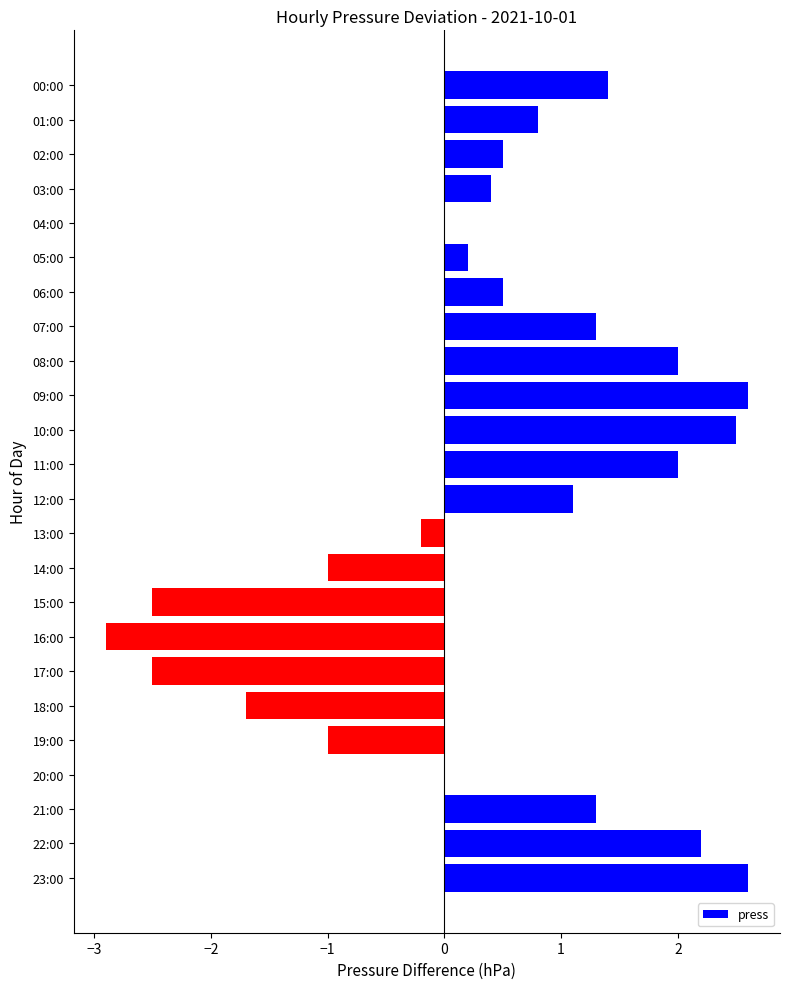

True or false: the data shows 0.4 at 07:00.

False